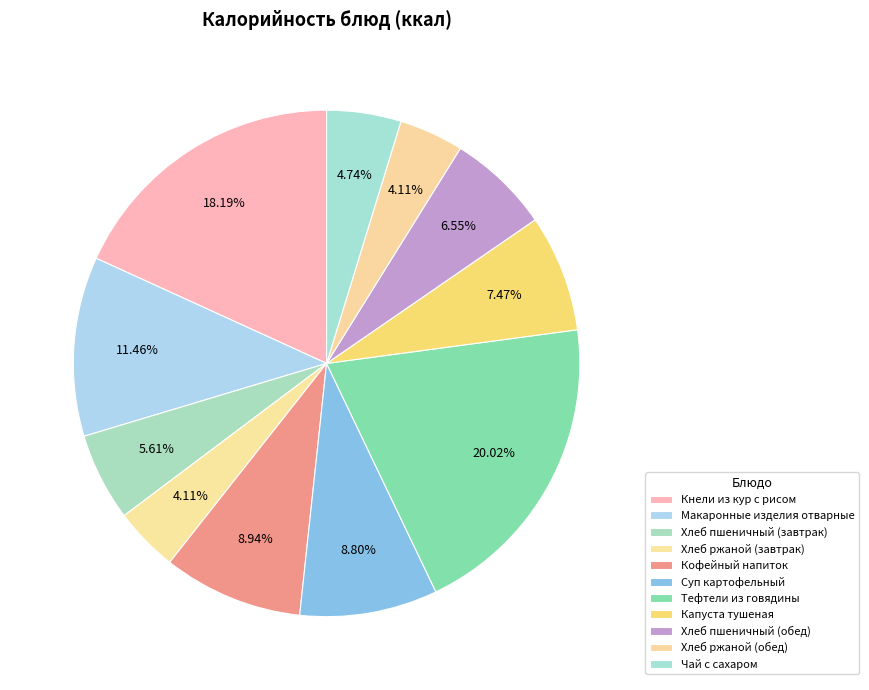

How many slices are in this pie chart?

11